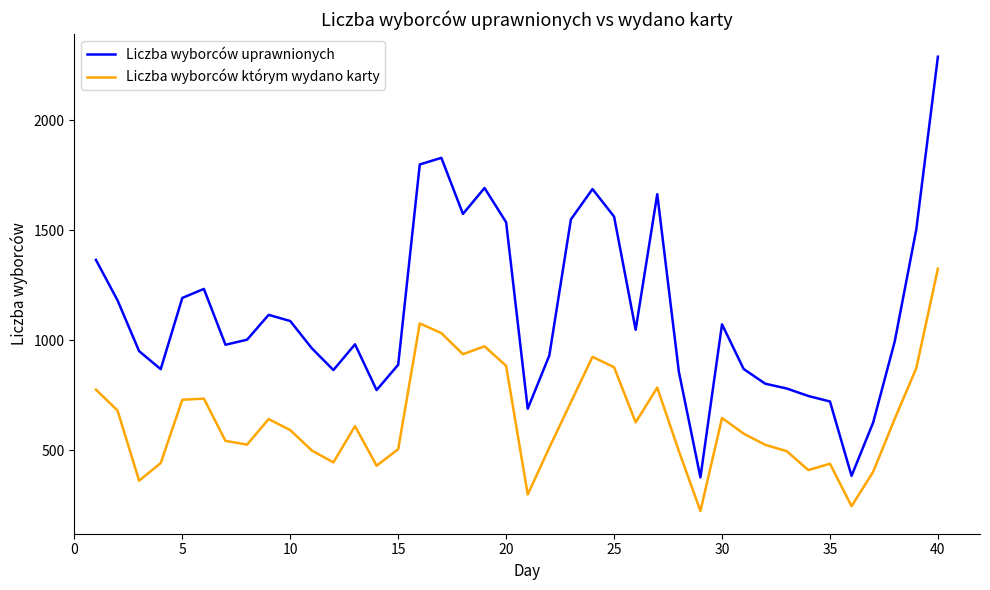

Which series has the widest spread of values?

Liczba wyborców uprawnionych